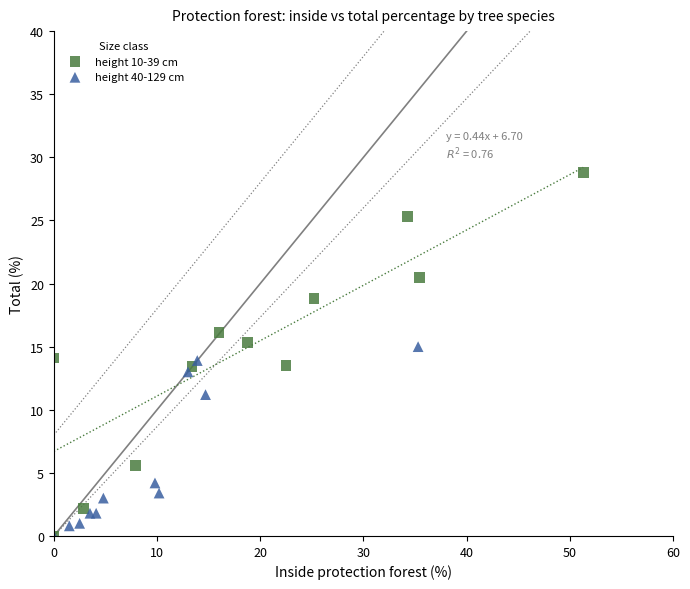

Which series has the widest spread of Y values?

height 10-39 cm